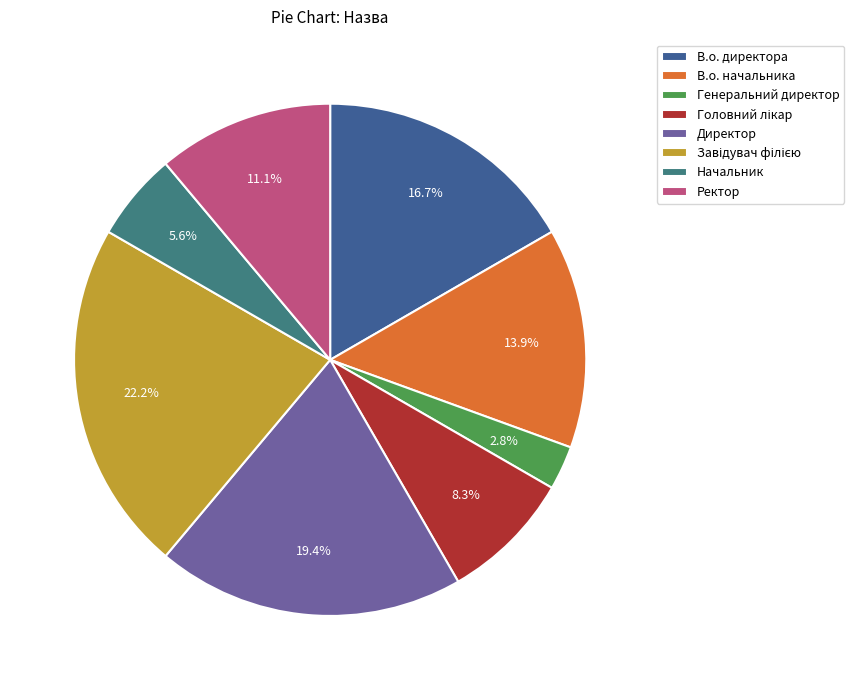

Approximately how many times larger is the value at Директор compared to Головний лікар?

2.3